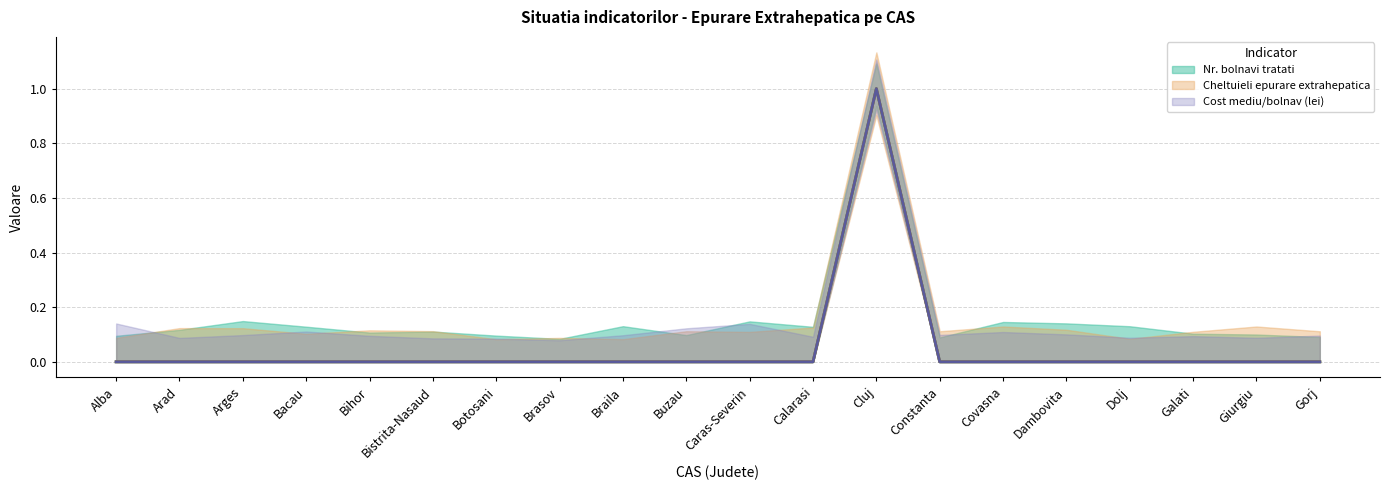

Reading right to left, list all the values displayed in this chart.

Nr. bolnavi tratati (line): 0	0	0	0	0	0	0	1	0	0	0	0	0	0	0	0	0	0	0	0
Cheltuieli epurare extrahepatica (line): 0	0	0	0	0	0	0	1	0	0	0	0	0	0	0	0	0	0	0	0
Cost mediu/bolnav (lei) (line): 0	0	0	0	0	0	0	1	0	0	0	0	0	0	0	0	0	0	0	0